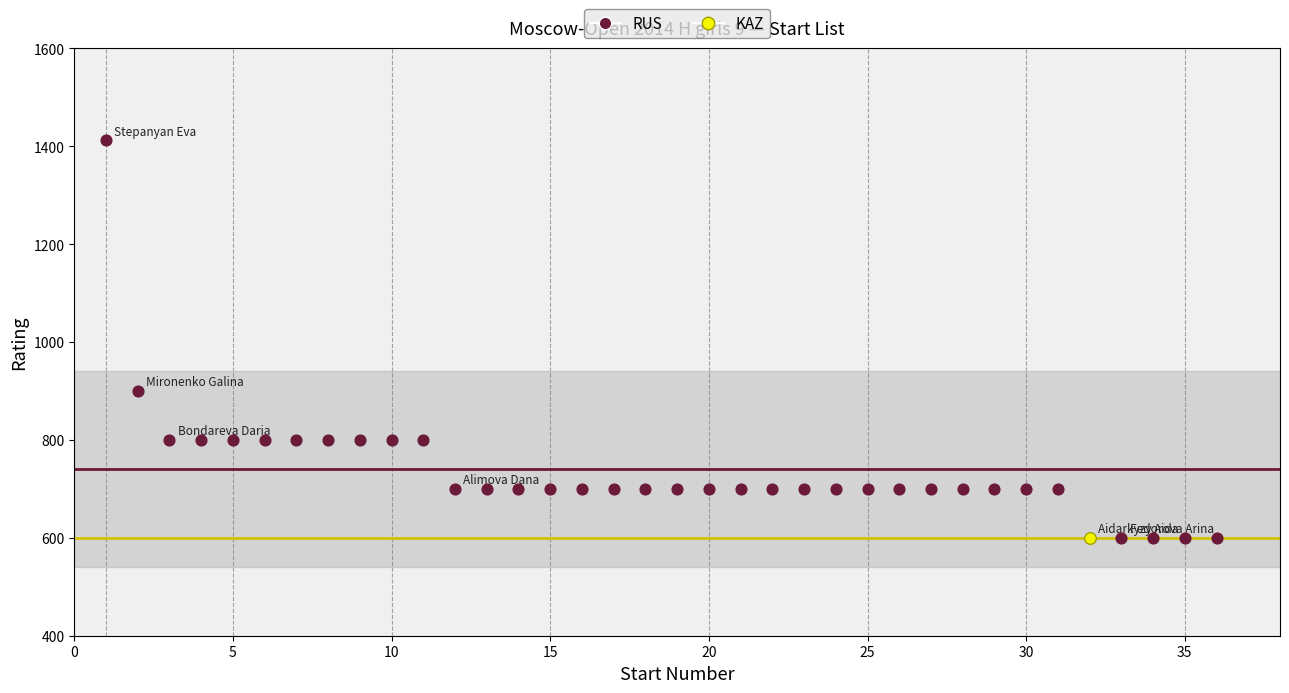

What are all the series names shown in the legend?

RUS, KAZ